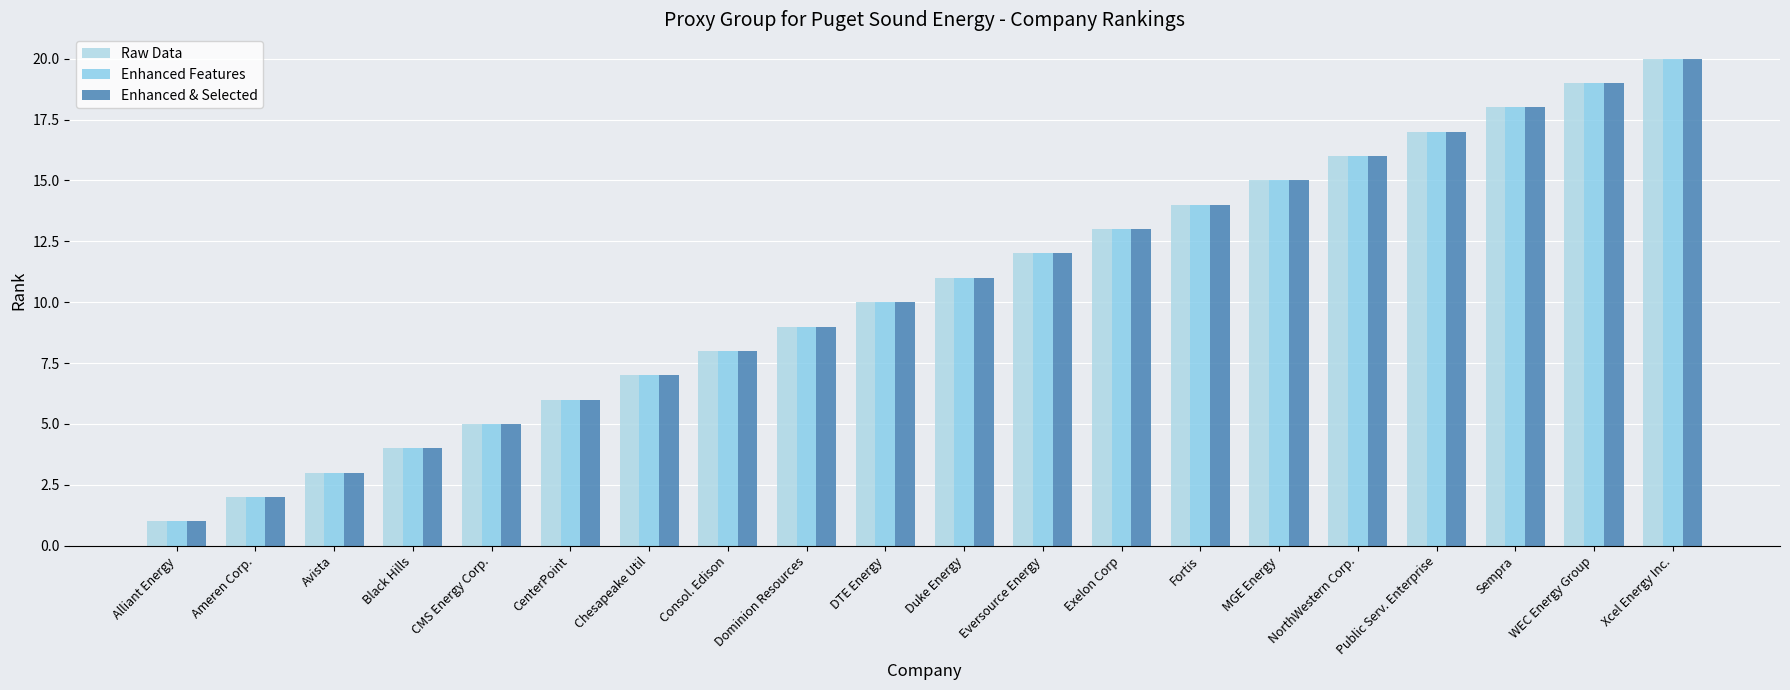

At how many categories does at least one series exceed 18?

2